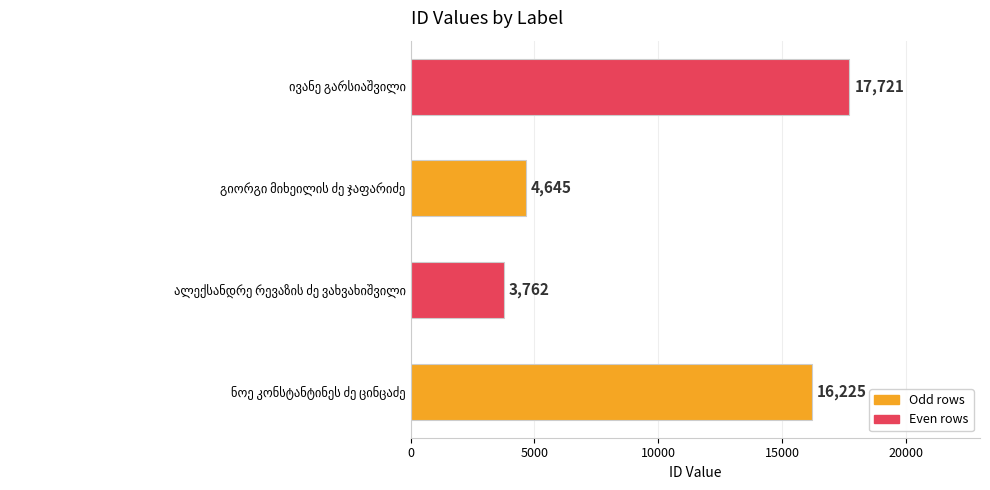

What is the smallest value displayed?

3762